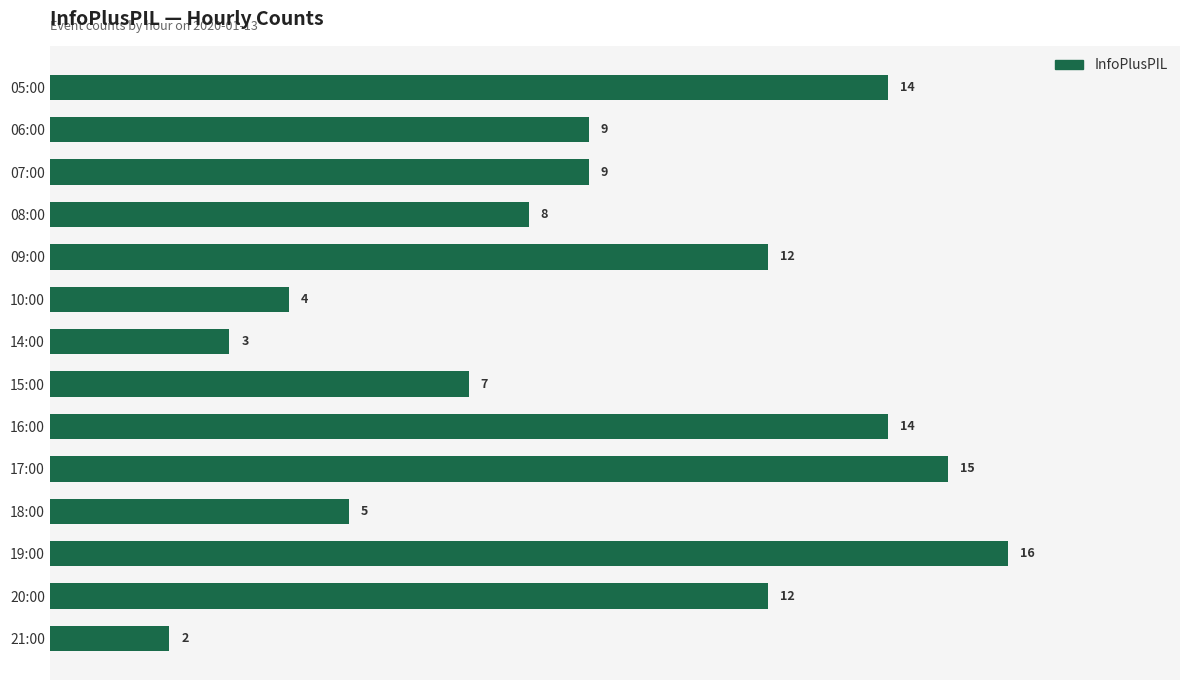

What is the average value?

9